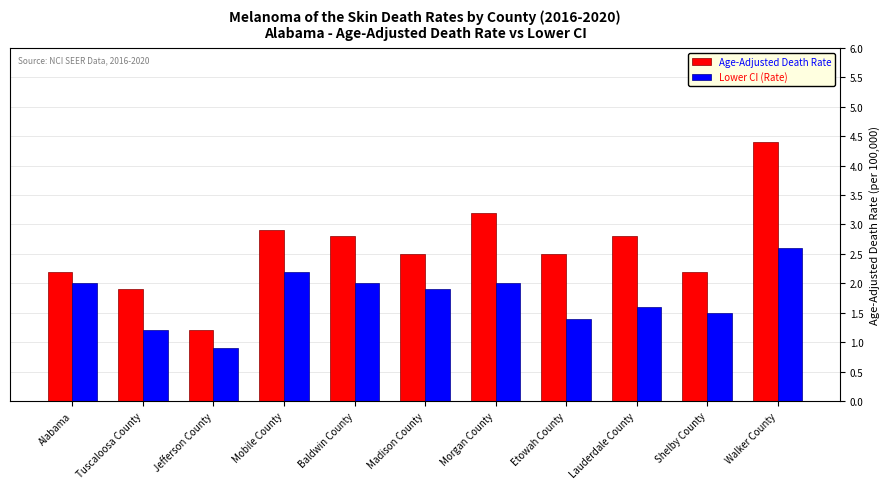

Which label corresponds to the largest value in the chart?

Walker County